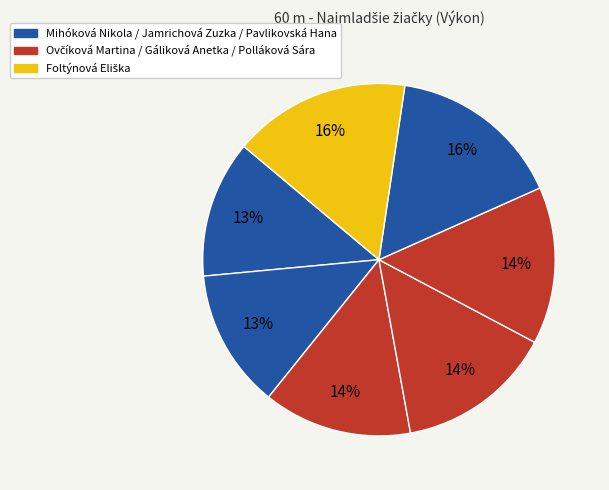

How many slices are in this pie chart?

7